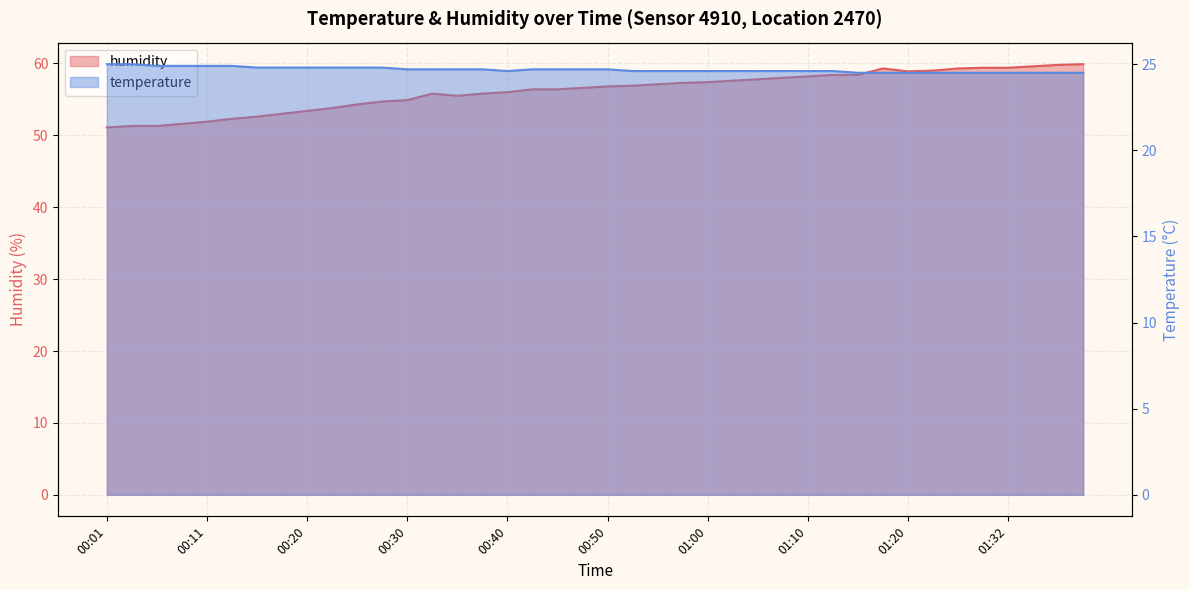

What is the total value across all series at 00:23?

78.6